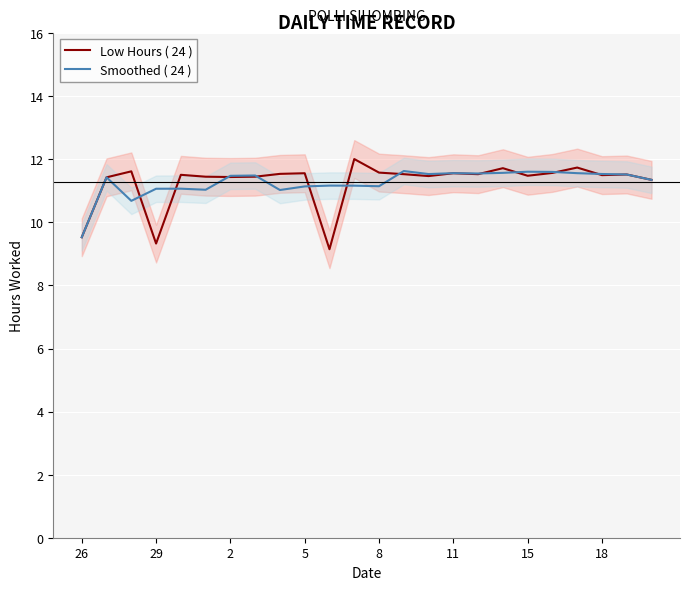

True or false: Smoothed ( 24 ) has a value of 2.6 at 29.

False